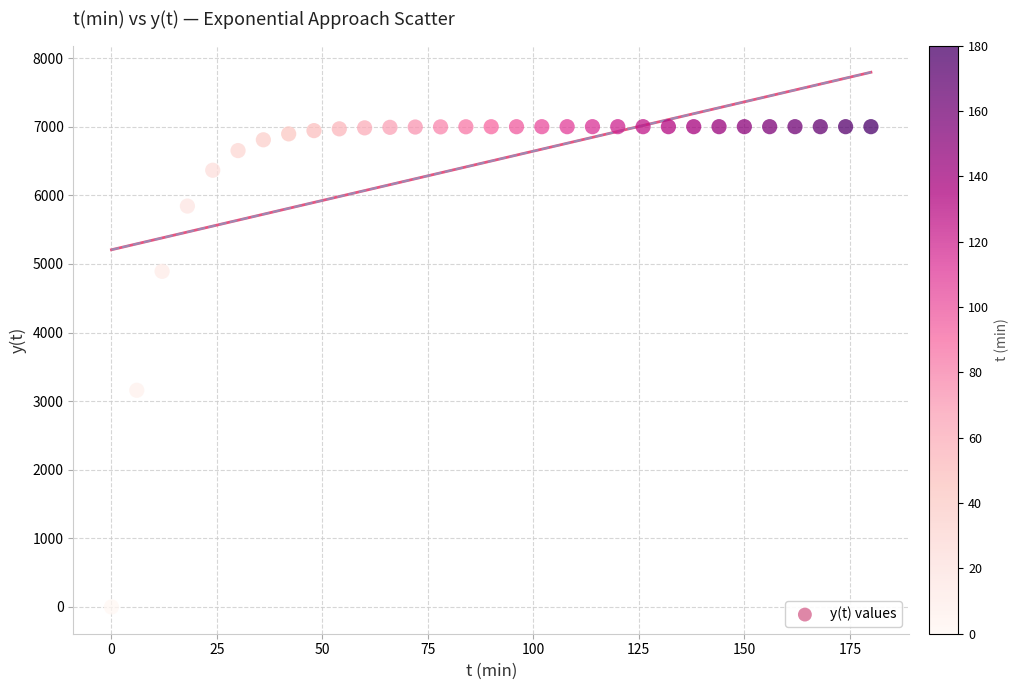

What is the range of X values (max minus min)?

180.0